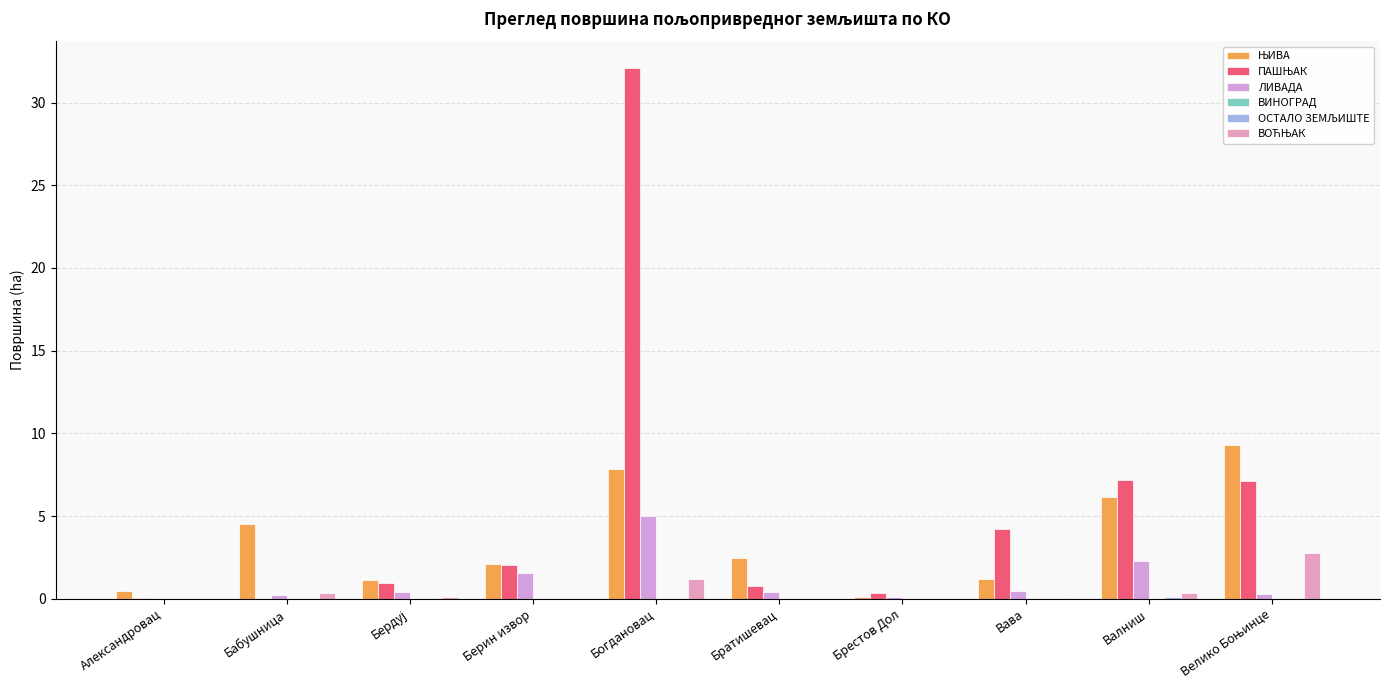

What value does the ЛИВАДА series have at Бабушница?

0.2